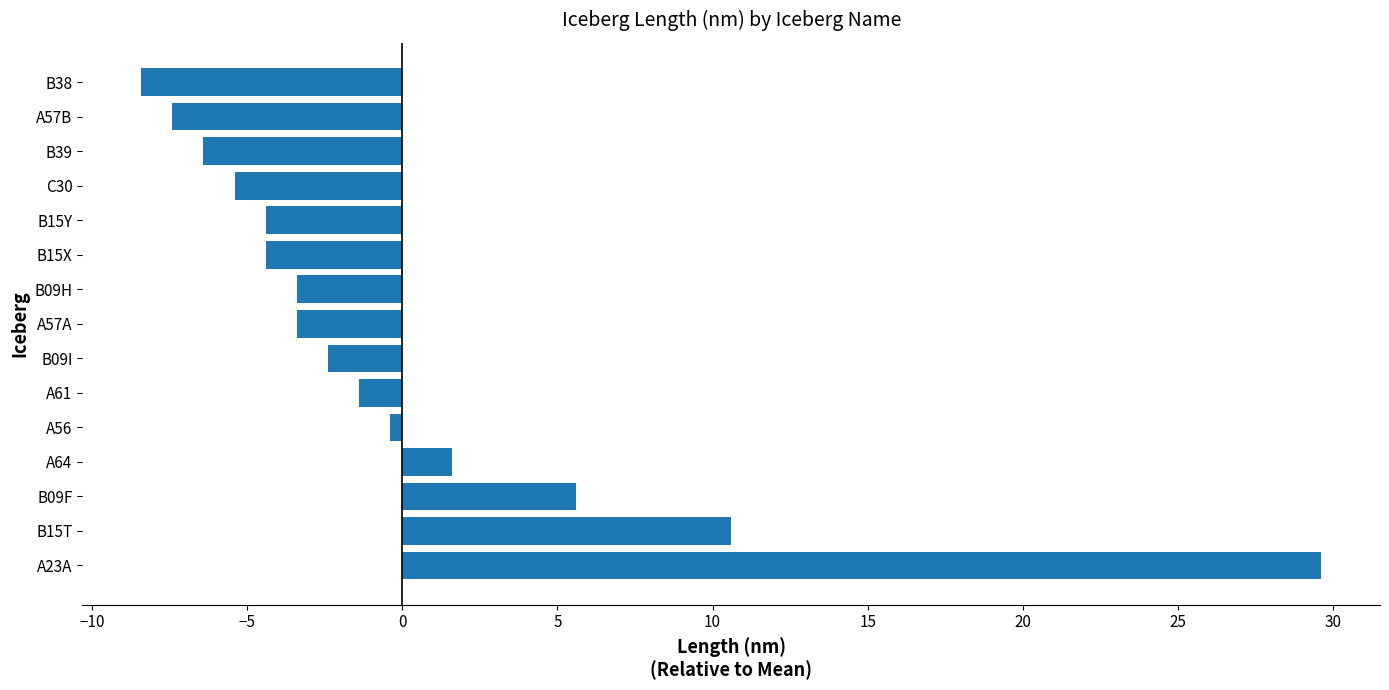

The chart shows a value of -9.7 at A57B. True or false?

False